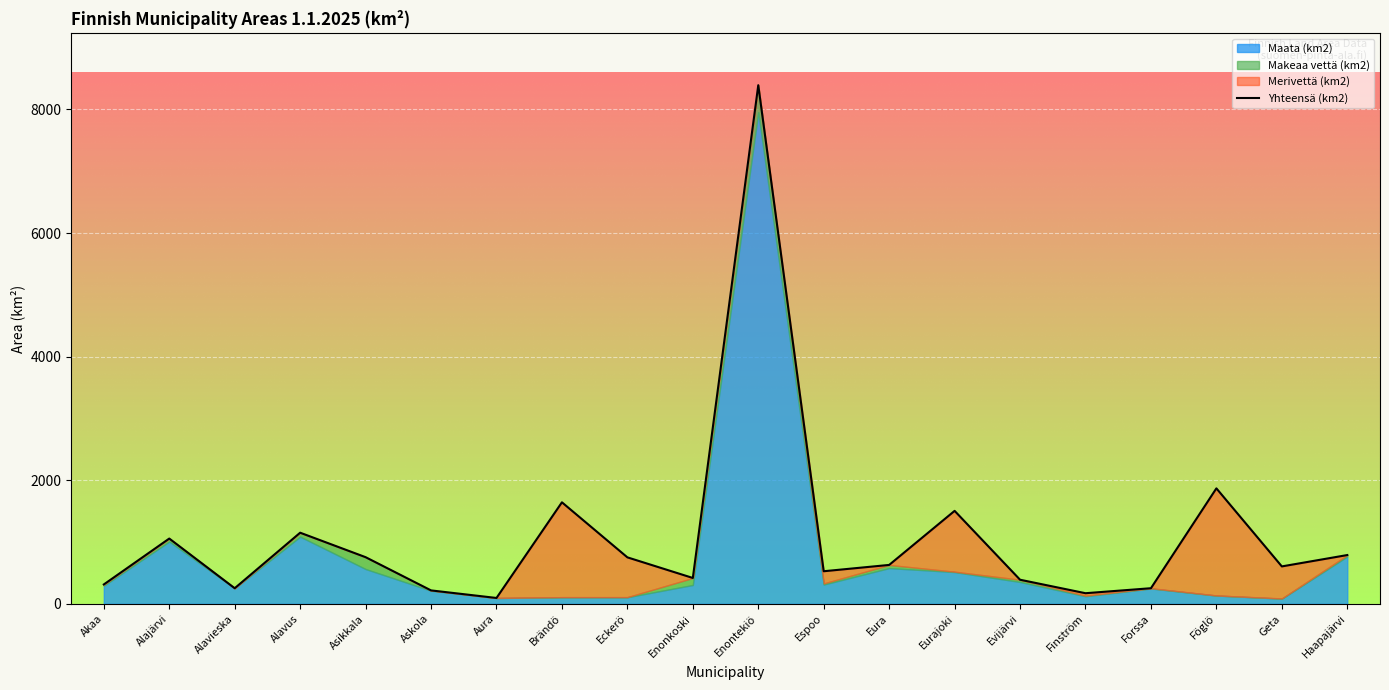

What is the difference between the maximum and minimum values?

8295.8